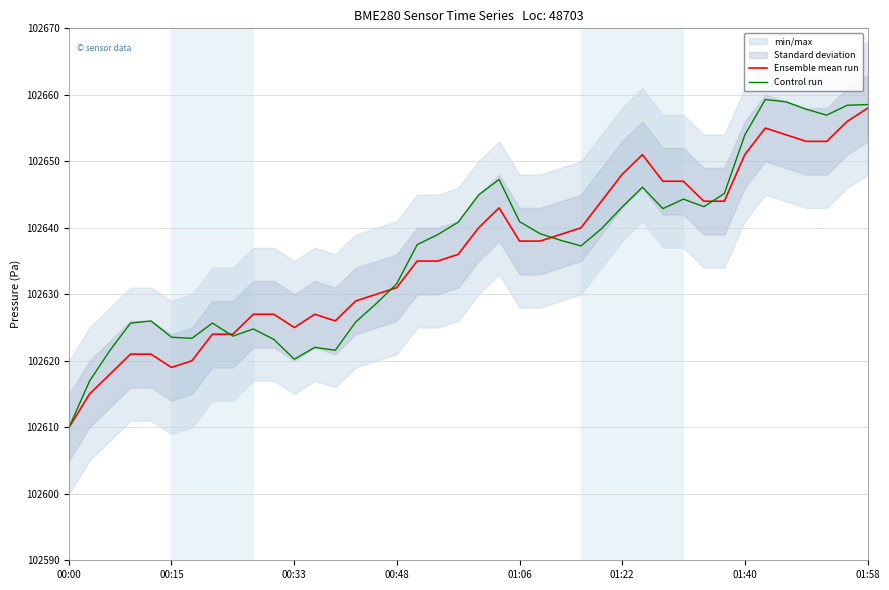

What is the lowest value of the Ensemble mean run series?

102610.0